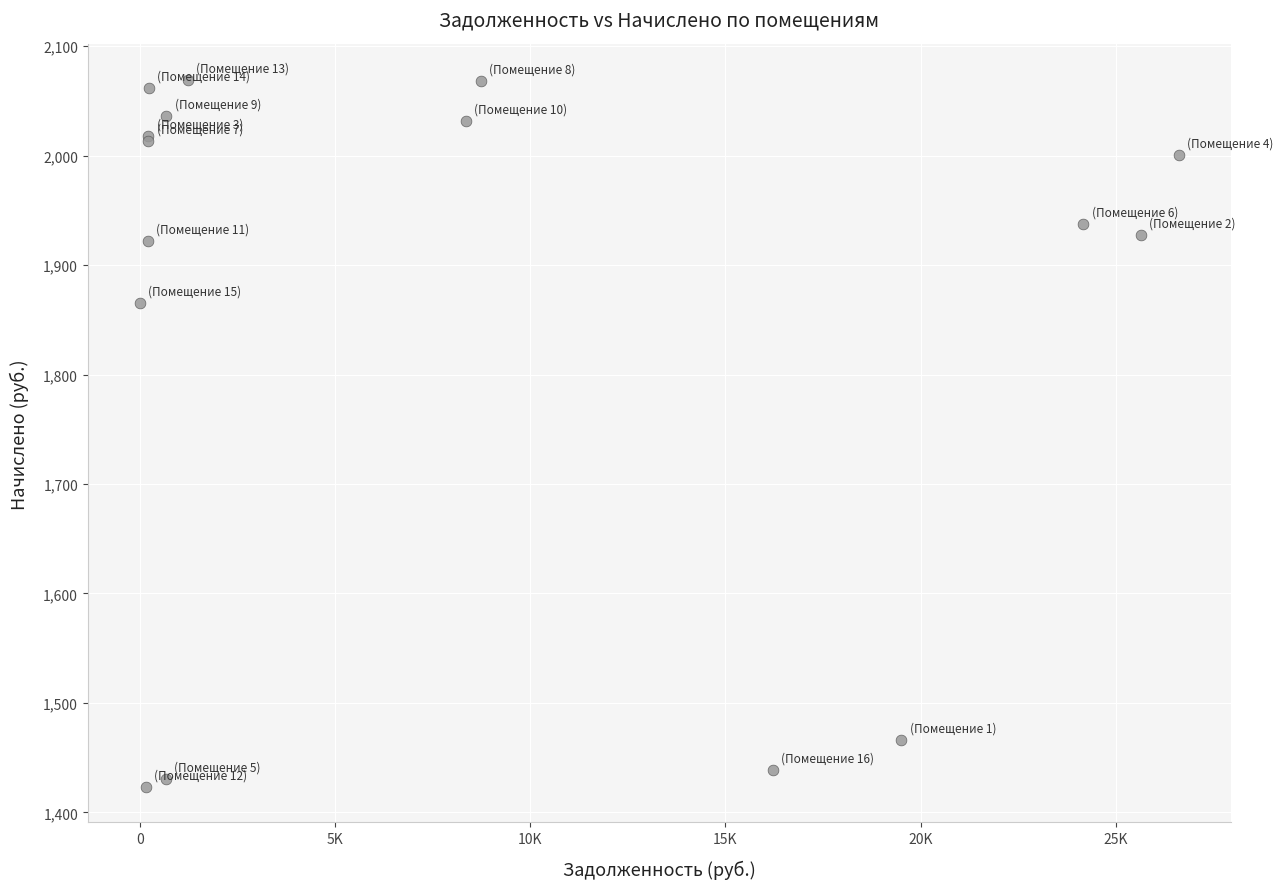

What Y value in the scatter plot is closest to 1746?

1865.3